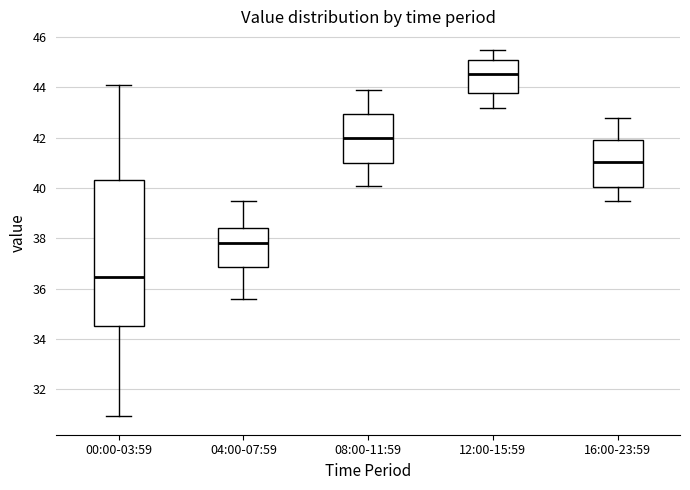

Which box has the highest median line?

12:00-15:59